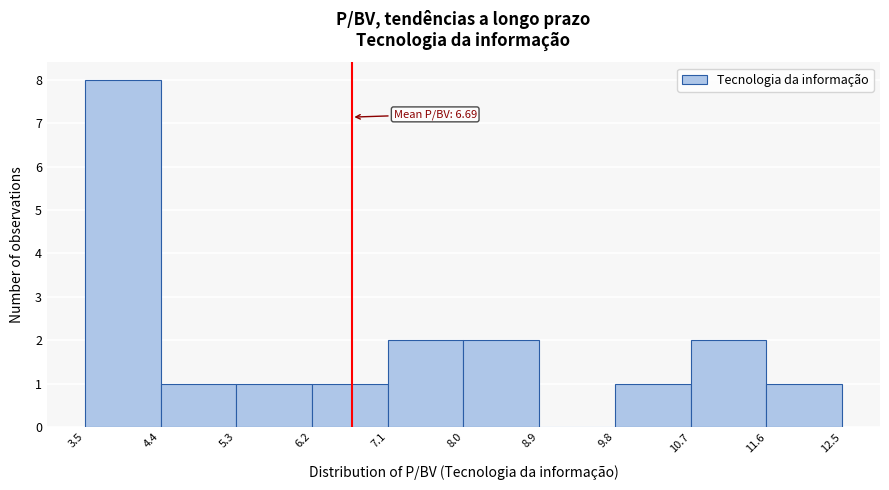

Over which range of the x-axis is the bar tallest?

3.5 to 4.4